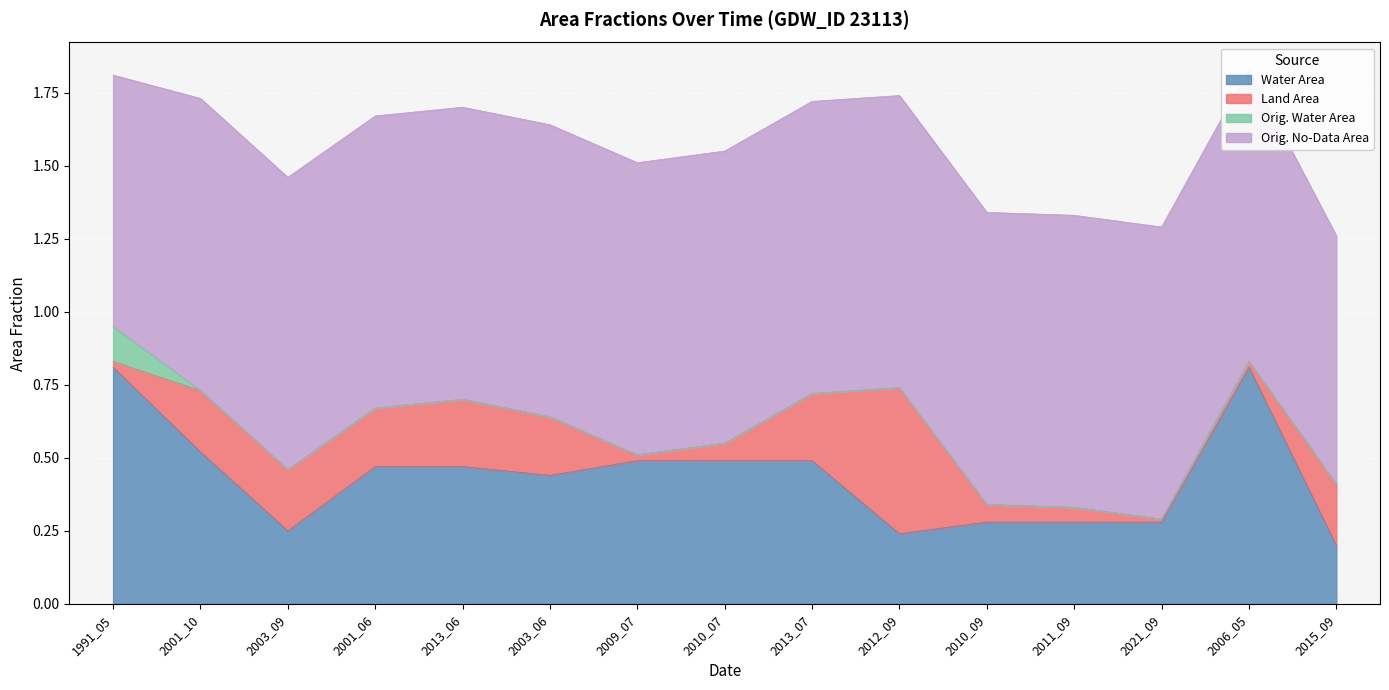

Reading left to right, list all the values displayed in this chart.

waterArea: 0.8	0.5	0.2	0.5	0.5	0.4	0.5	0.5	0.5	0.2	0.3	0.3	0.3	0.8	0.2
landArea: 0.0	0.2	0.2	0.2	0.2	0.2	0.0	0.1	0.2	0.5	0.1	0.1	0.0	0.0	0.2
origWaterArea: 0.1	0.0	0.0	0.0	0.0	0.0	0.0	0.0	0.0	0.0	0.0	0.0	0.0	0.0	0.0
origNoDataArea: 0.9	1.0	1.0	1.0	1.0	1.0	1.0	1.0	1.0	1.0	1.0	1.0	1.0	1.0	0.8